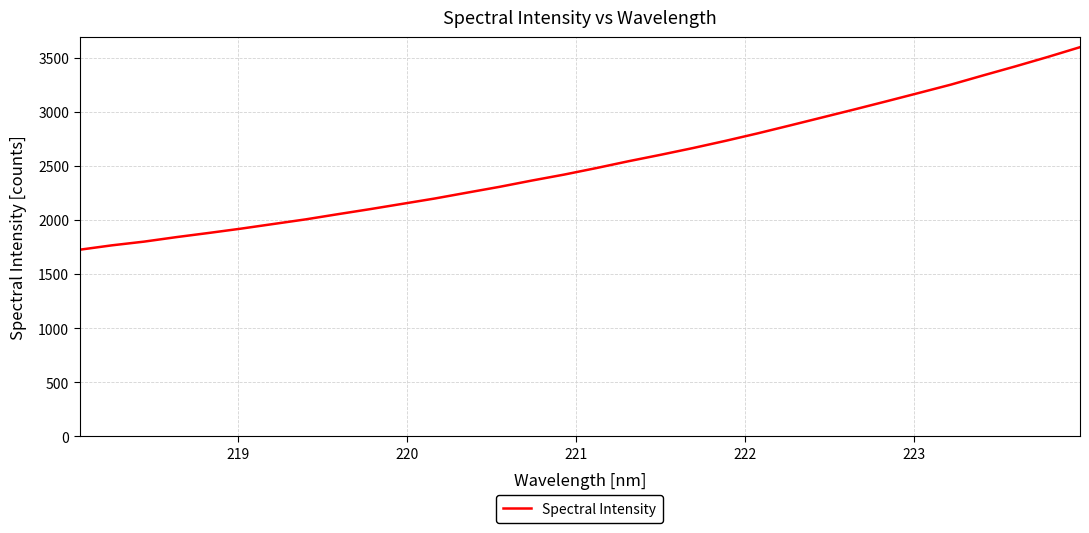

What is the difference between the maximum and minimum values?

1873.7